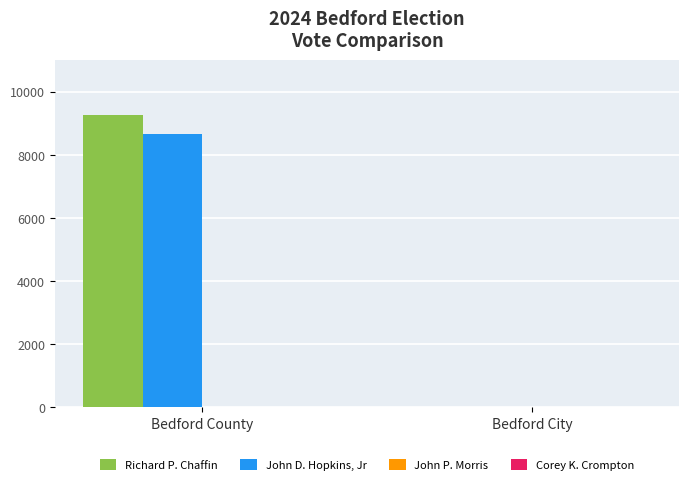

Are the bars horizontal?

No